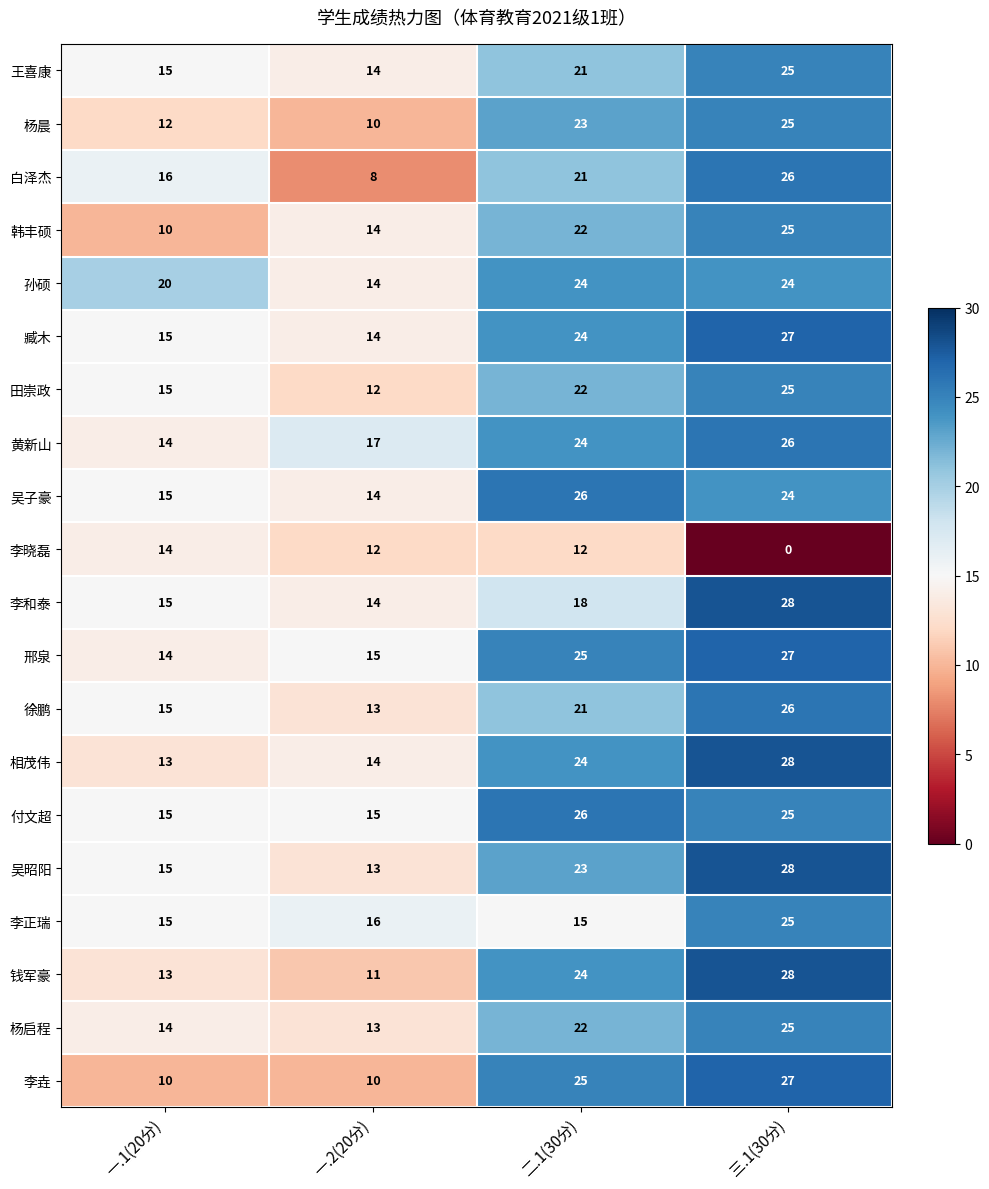

Which category has the lowest value across all series?

三.1(30分)